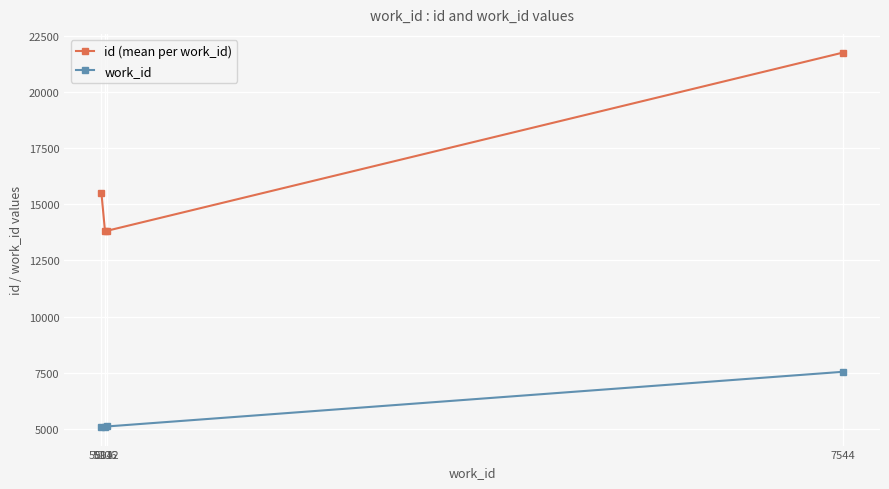

What is the average value of the work_id series?

5714.0